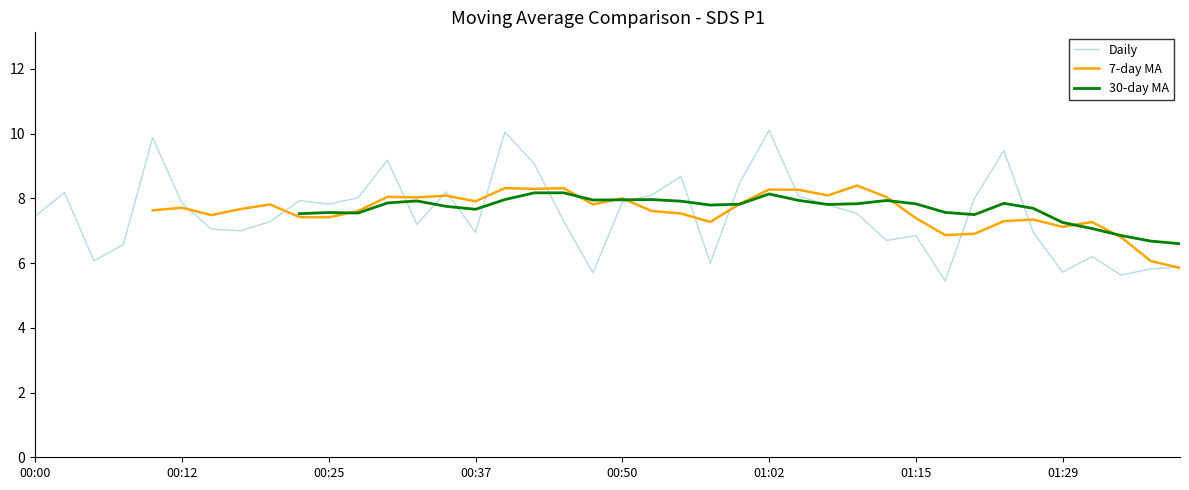

Between 29 and 00:00, which is larger?

00:00